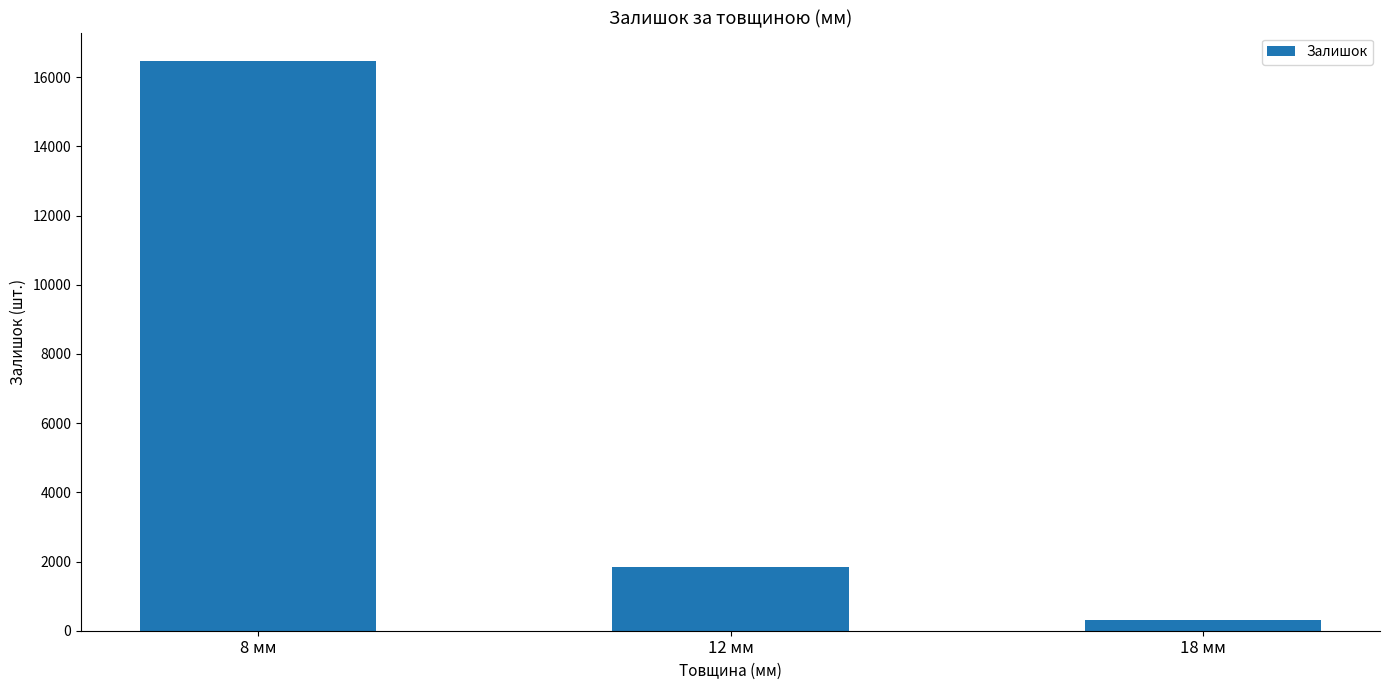

The value at 12 мм is 1847. True or false?

True